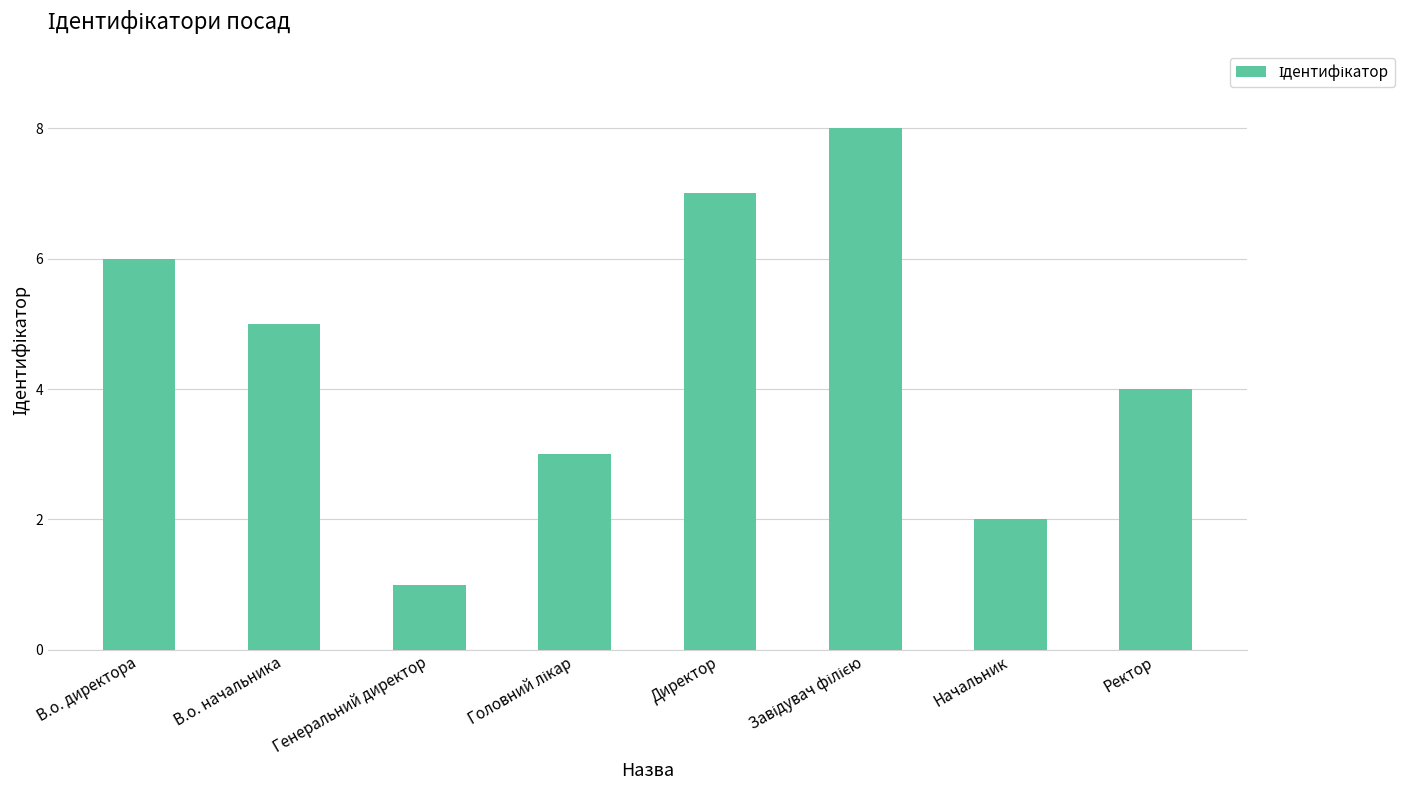

Between Начальник and Ректор, which is larger?

Ректор